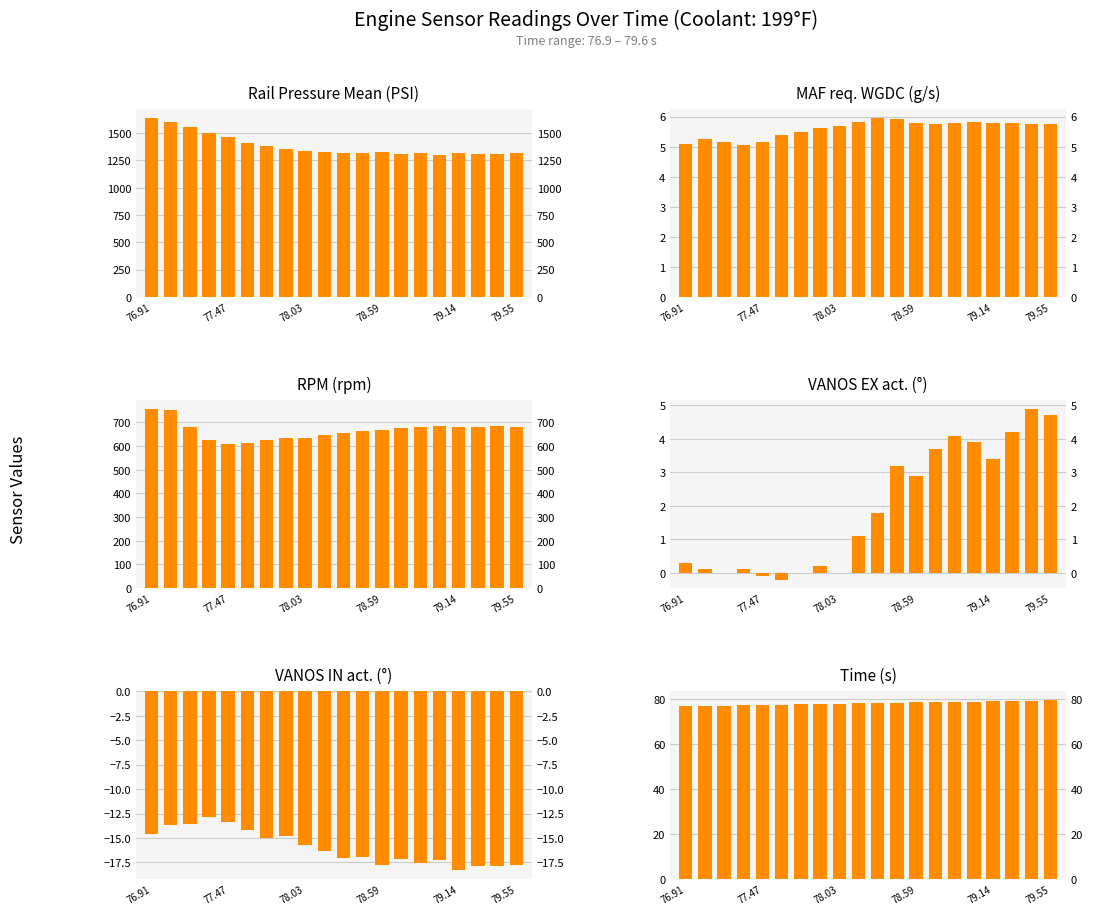

Which series has the largest total across all categories?

Rail pressure mean (PSI)